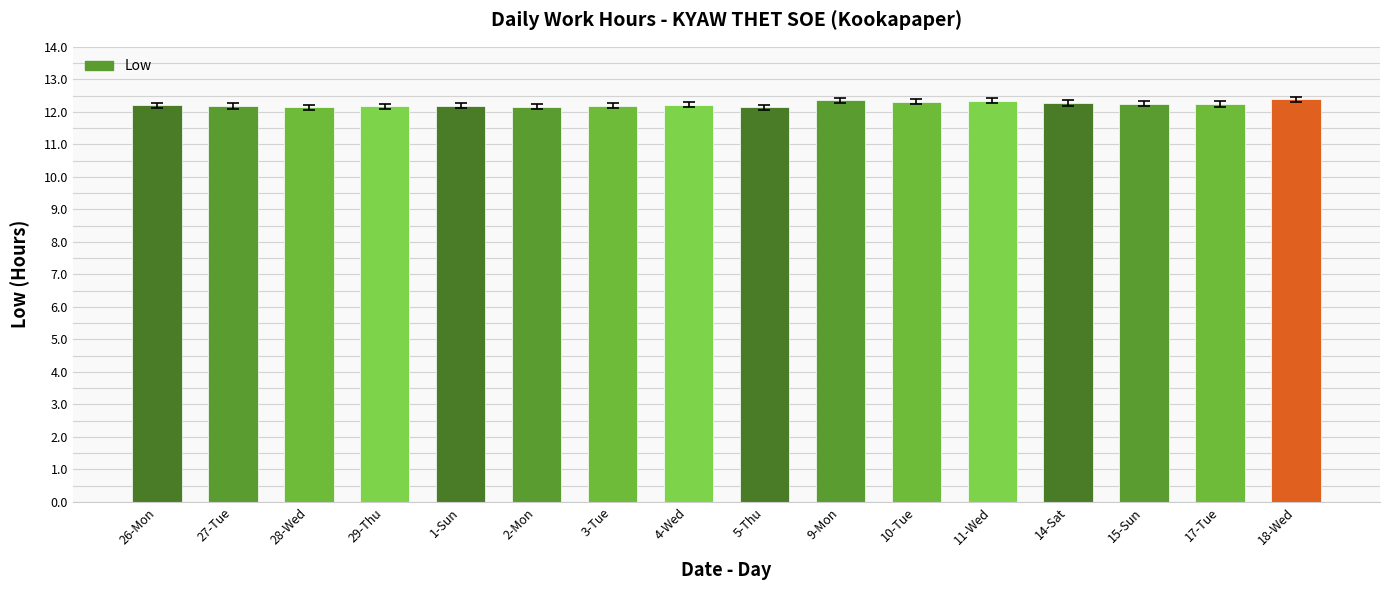

What is the difference between the second highest and minimum values?

0.2